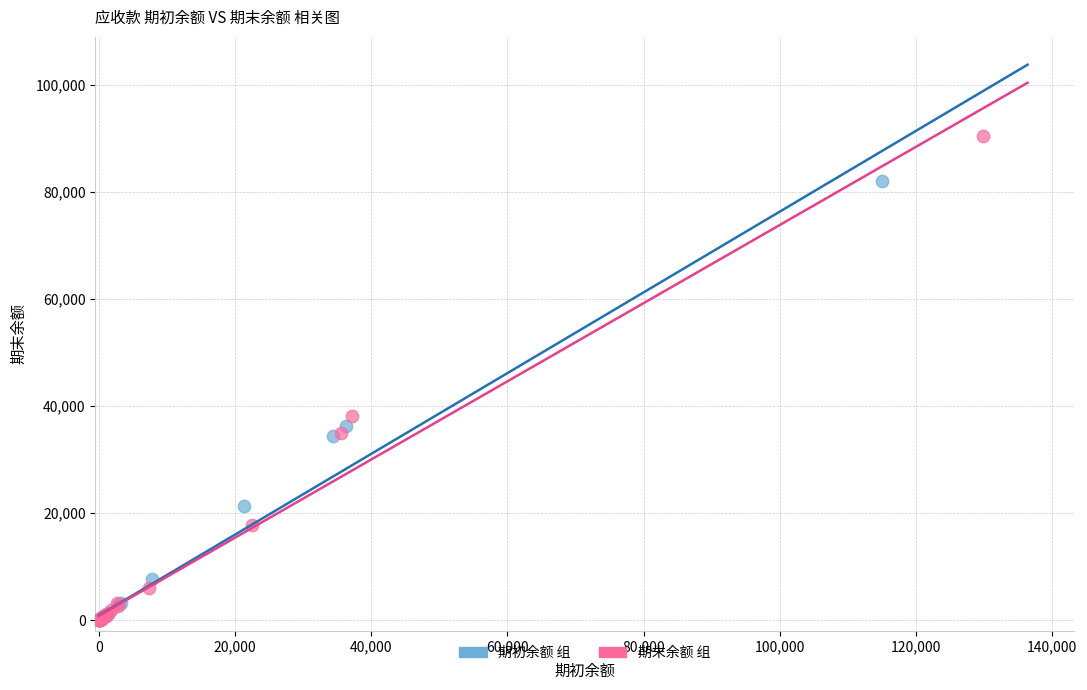

Which series contains the highest Y value?

期末余额 组